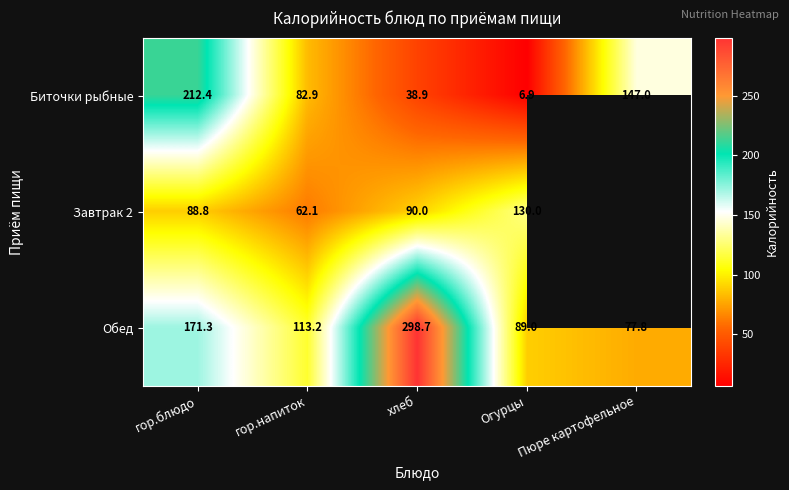

Read the Обед value at гор.блюдо.

171.3